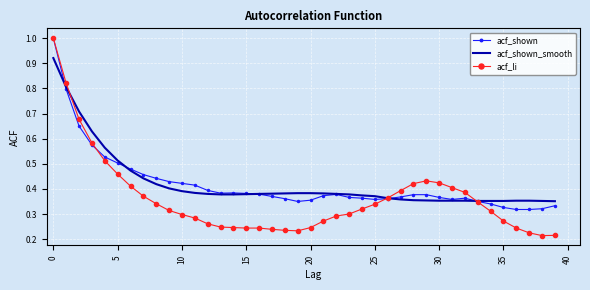

What is the highest value of the acf_li series?

1.0